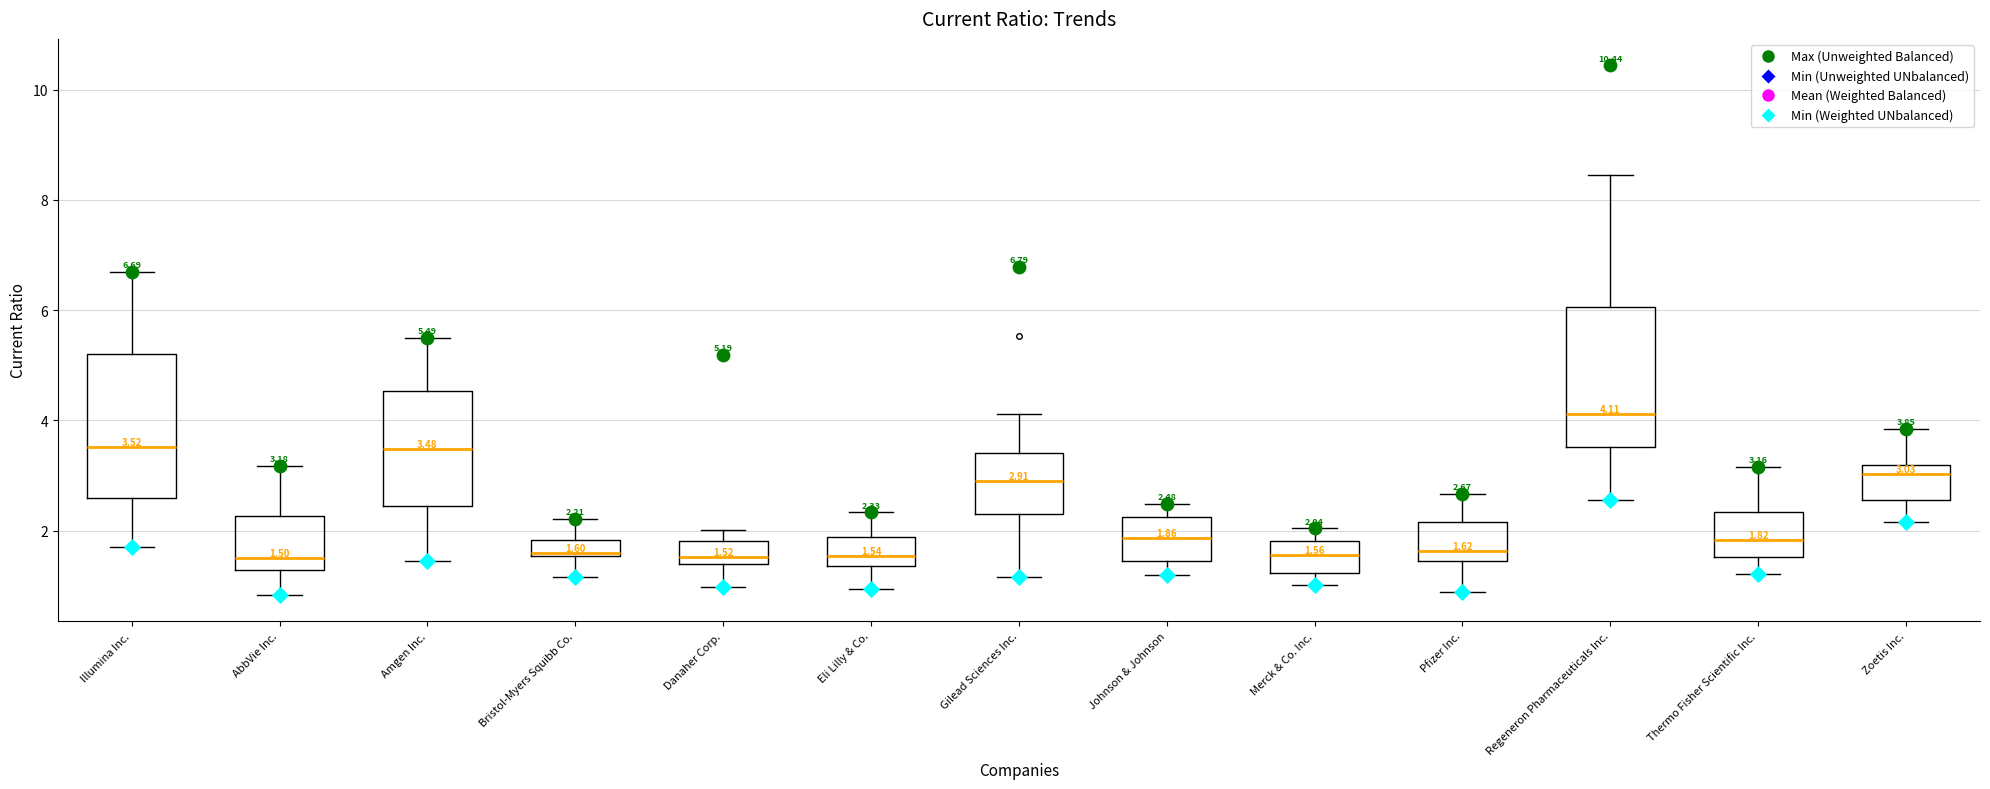

Which box has the highest median line?

Regeneron Pharmaceuticals Inc.